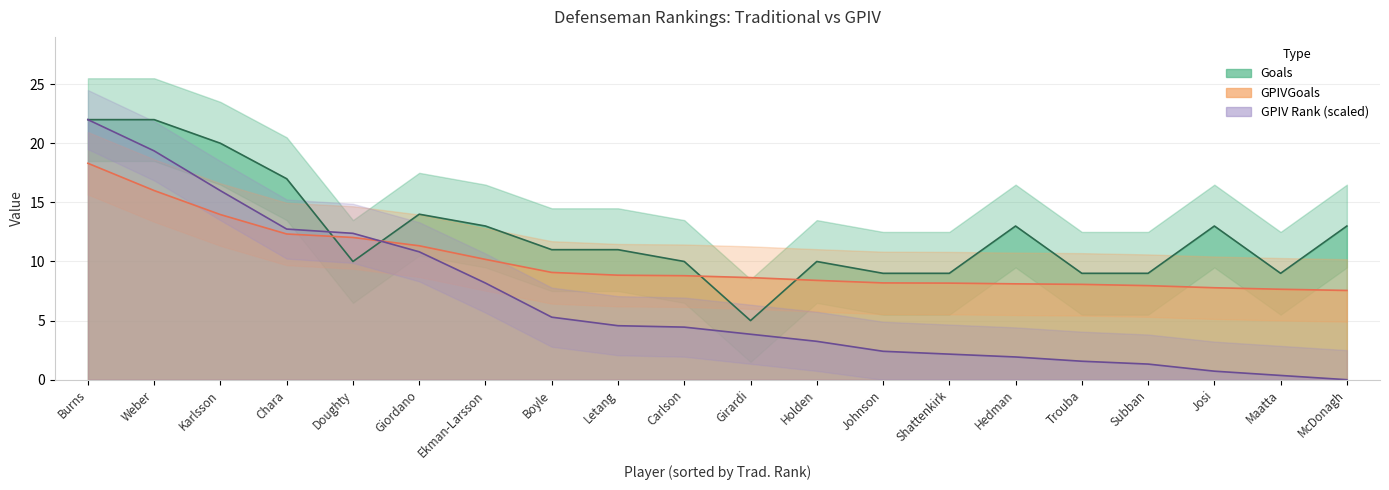

What is the difference between the GPIVGoals values at Boyle and Karlsson?

4.9